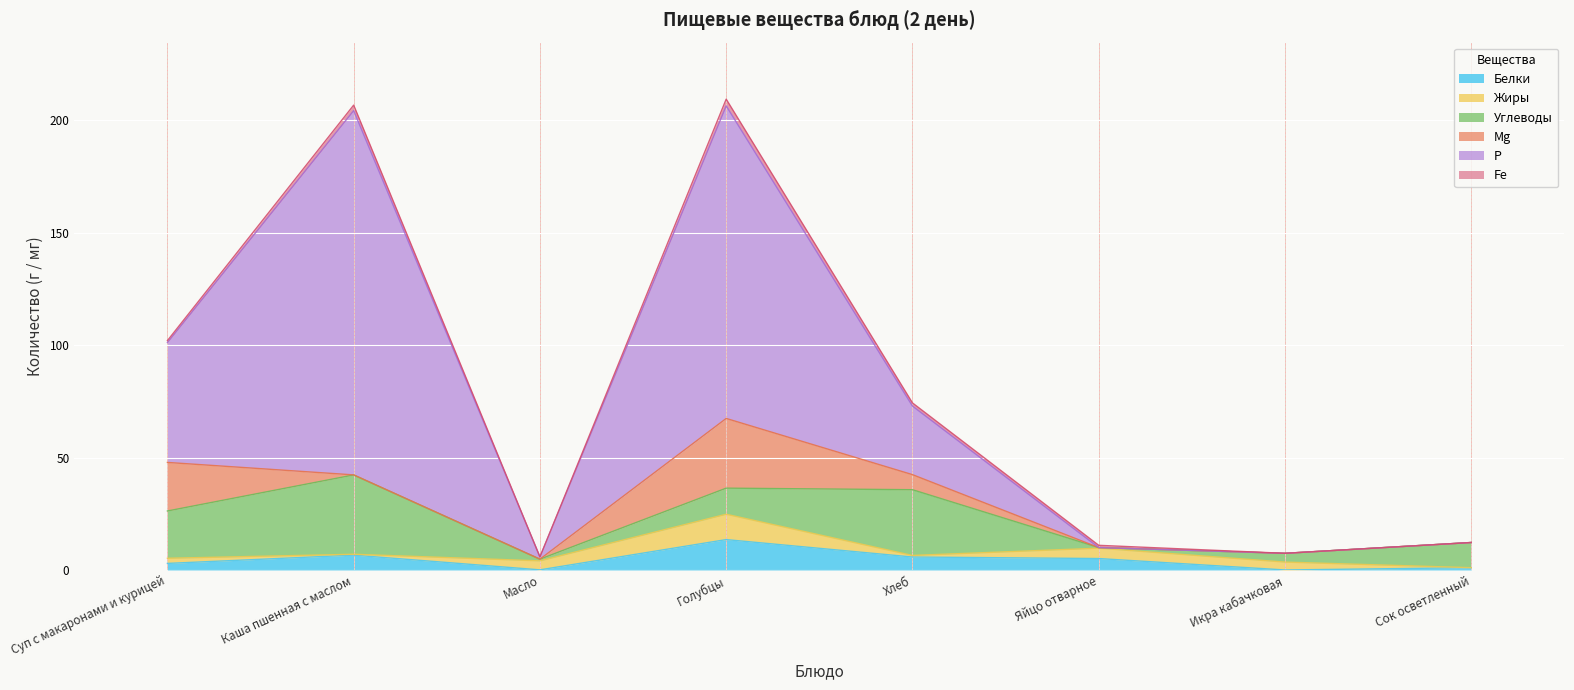

Count the number of data series in this chart.

6